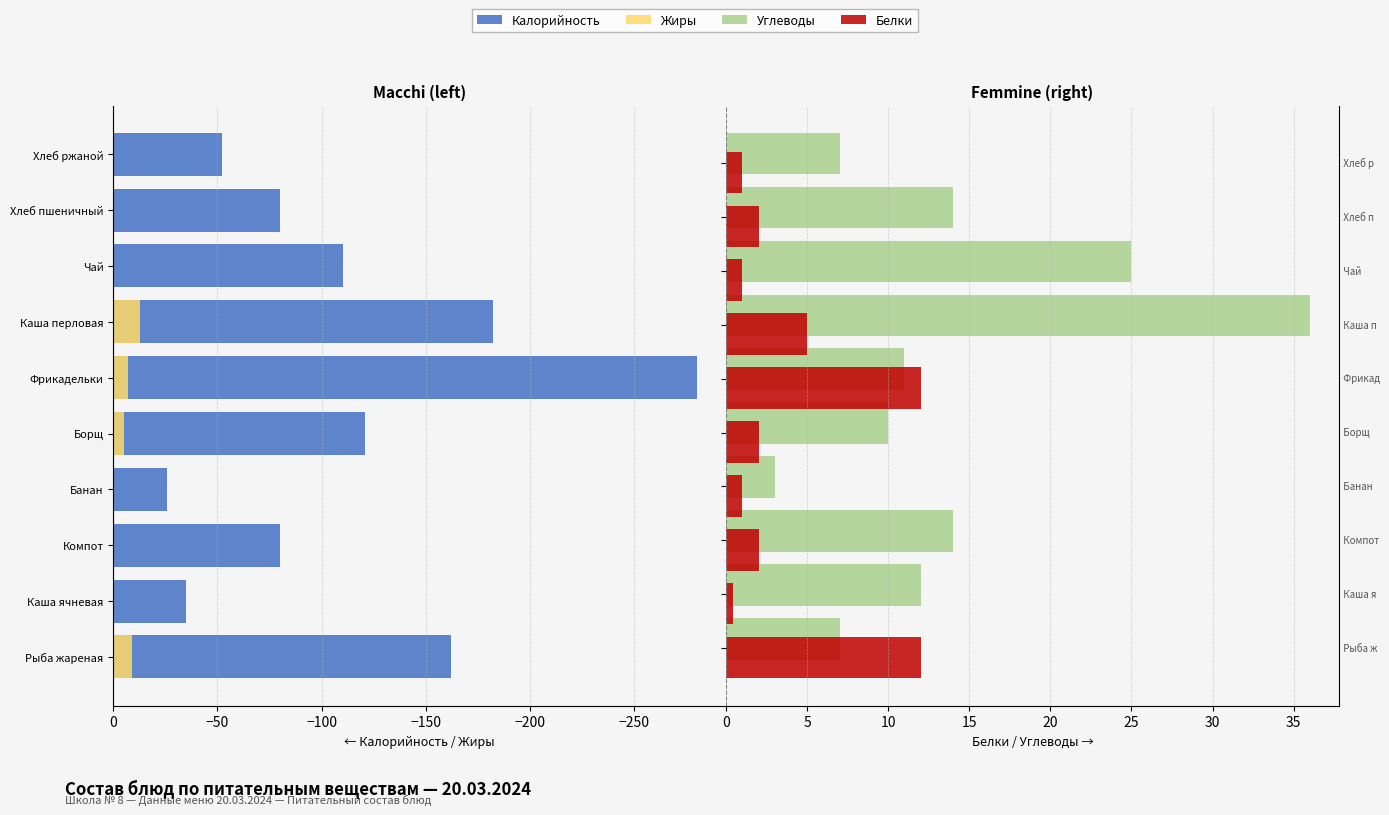

How many negative values does the Жиры series have?

6